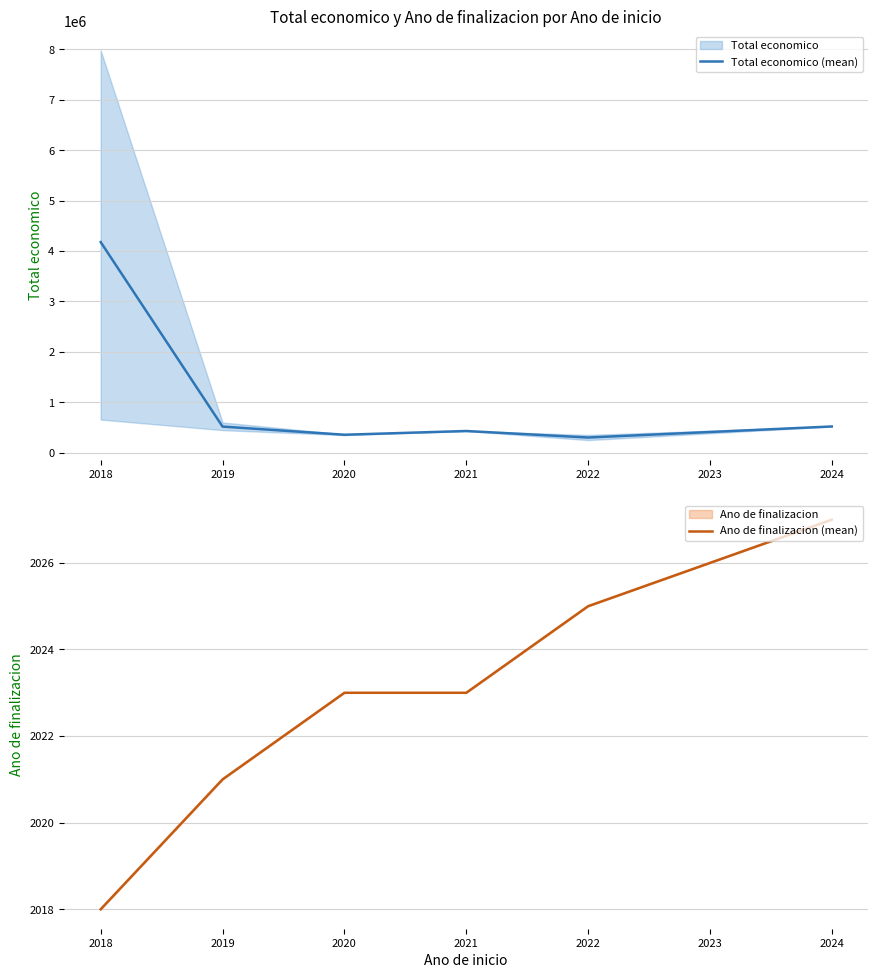

What is the lowest value of the Total economico (mean) series?

301130.0